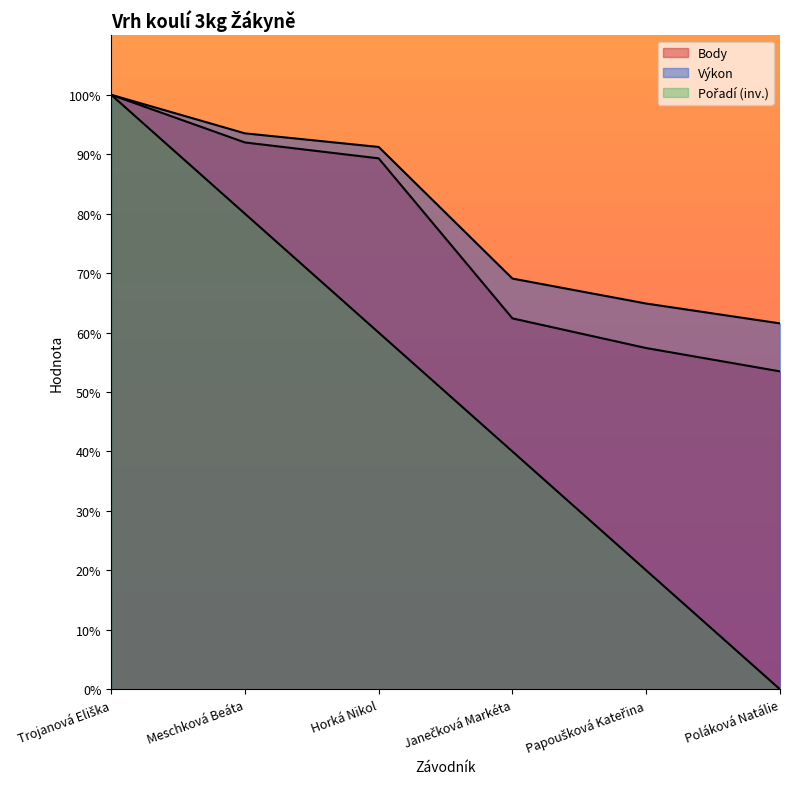

The Výkon series shows 127.3 at Meschková Beáta. True or false?

False